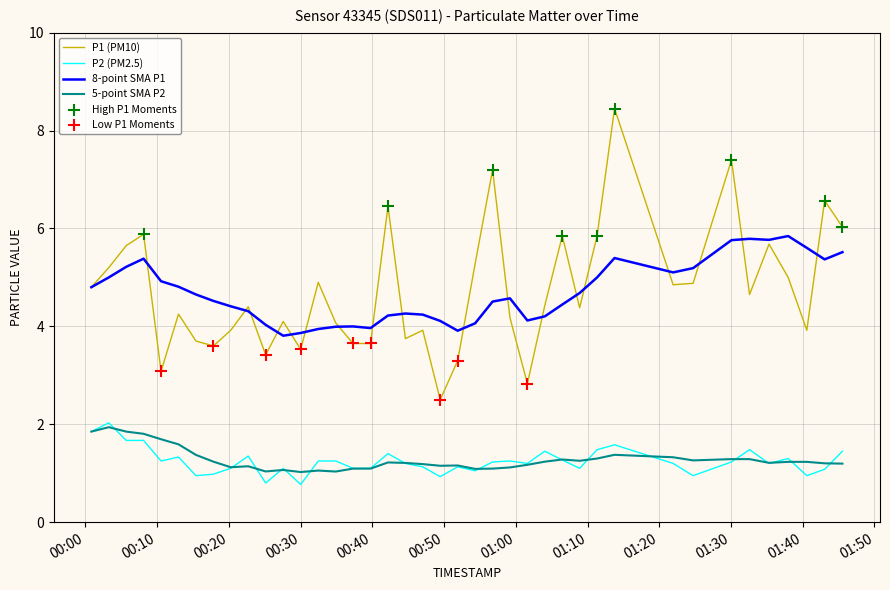

Which series has the widest spread of values?

P1 (PM10)